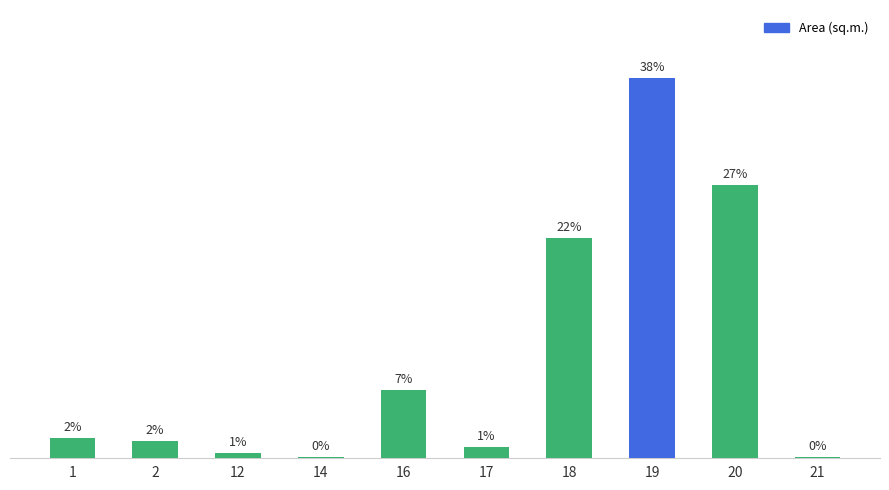

Are the bars grouped side by side (vs. stacked)?

No